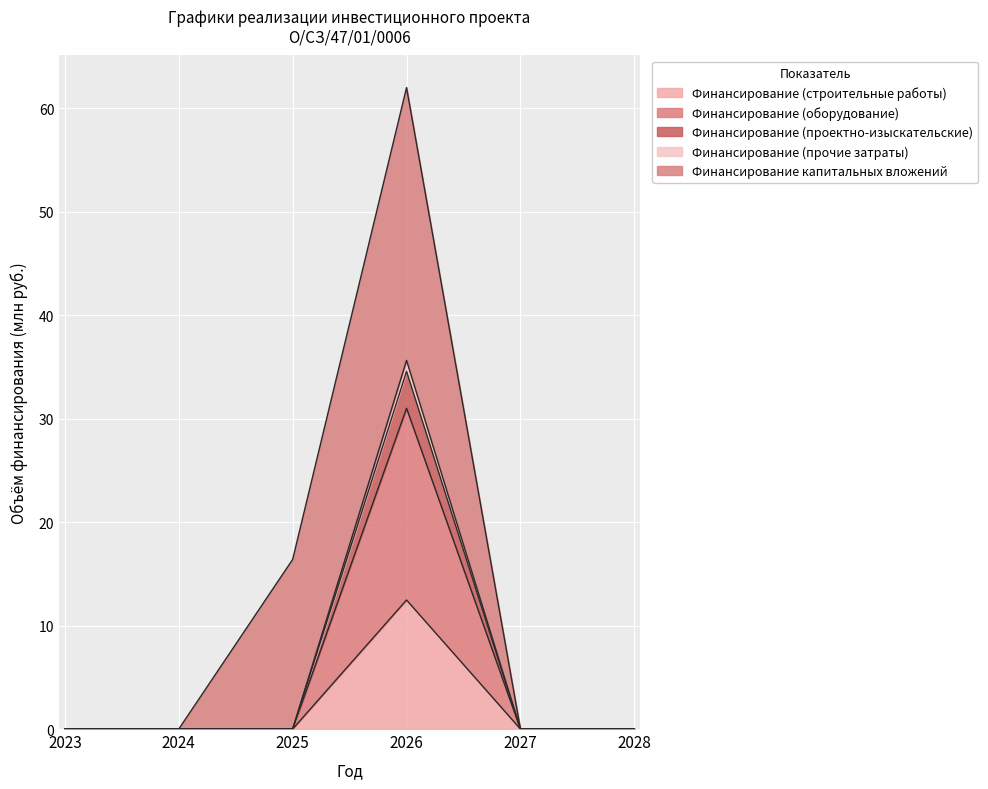

Which has a higher value, 2024 or 2023?

2024